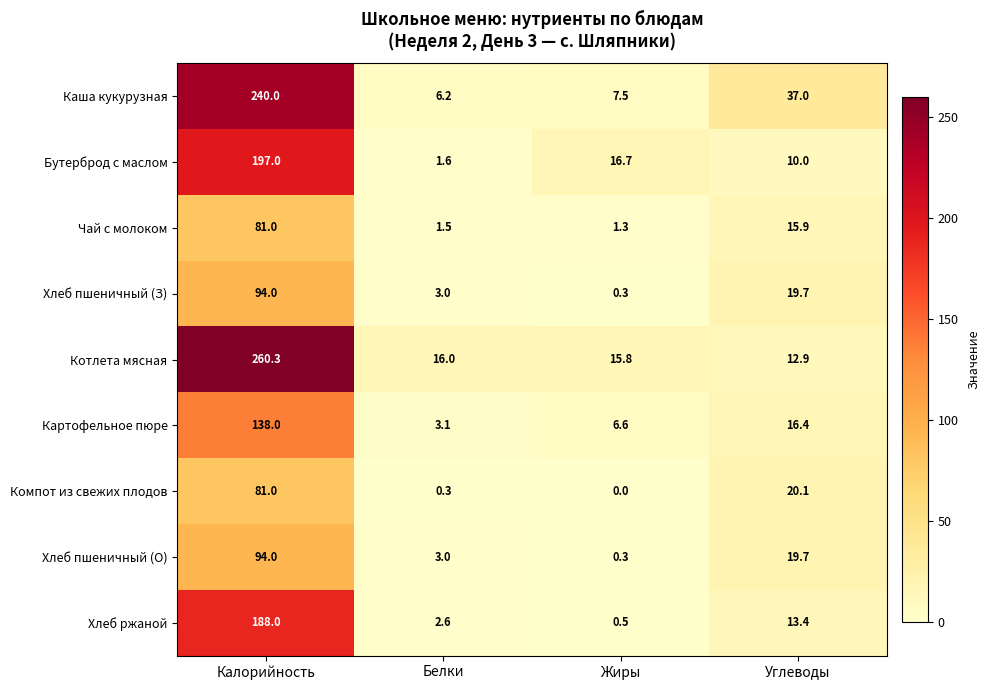

How many series are shown in this chart?

9